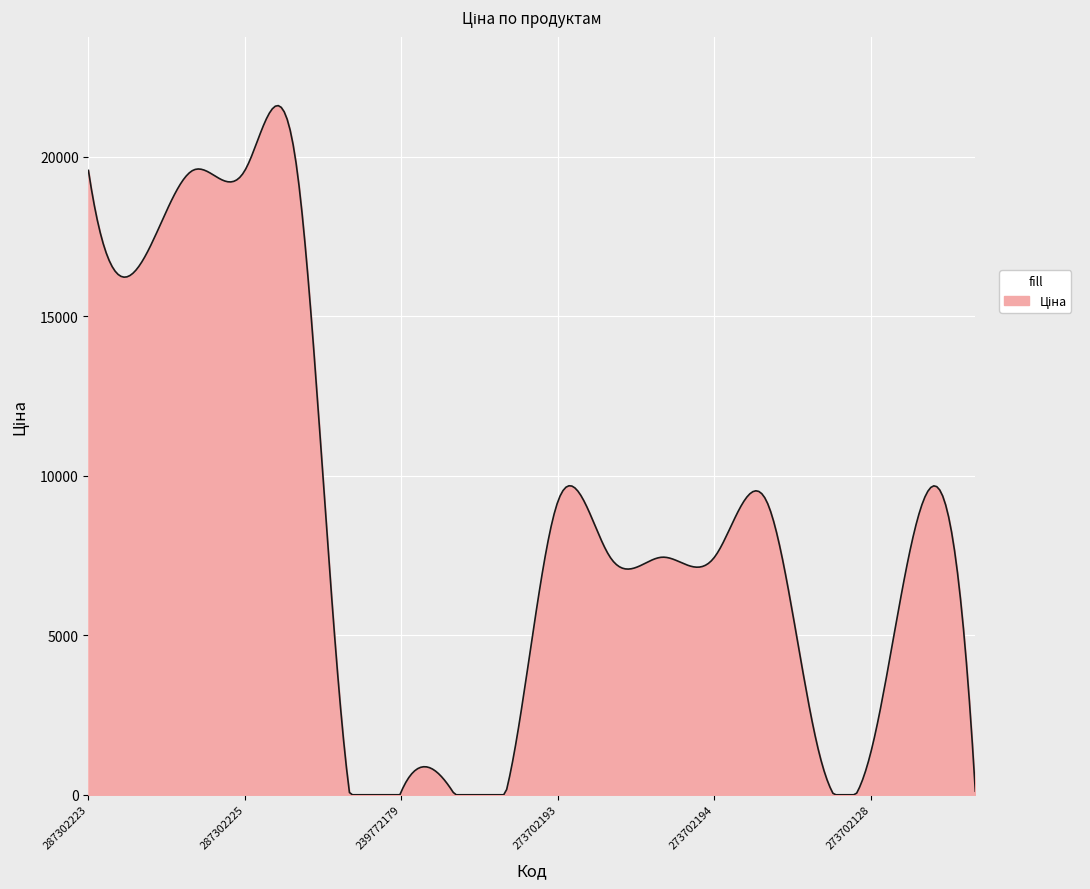

What is the maximum value shown in the chart?

21595.6